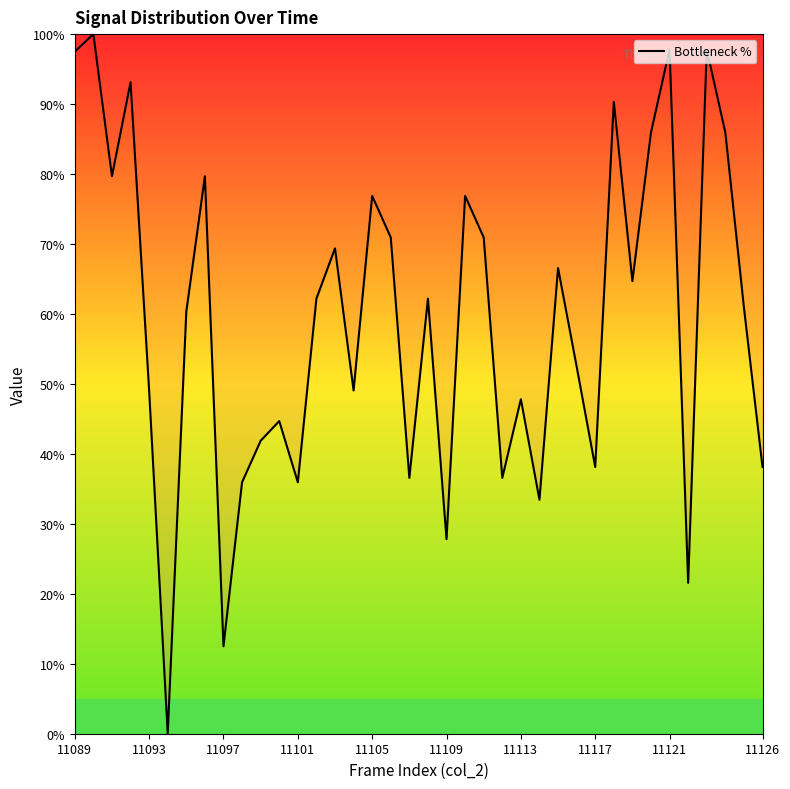

What is the difference between the maximum and minimum values?

100.0